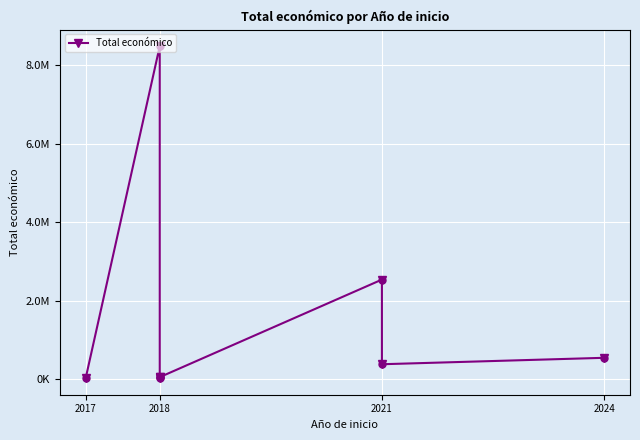

What is the ratio of the value at 2017 to the value at 2018?

0.5